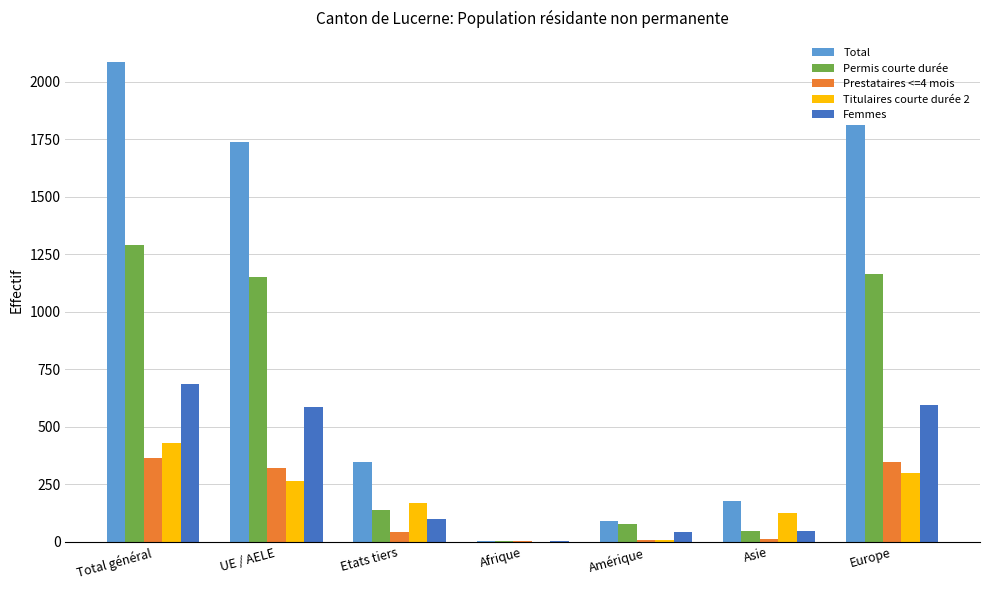

What is the total value across all series at Total général?

4861